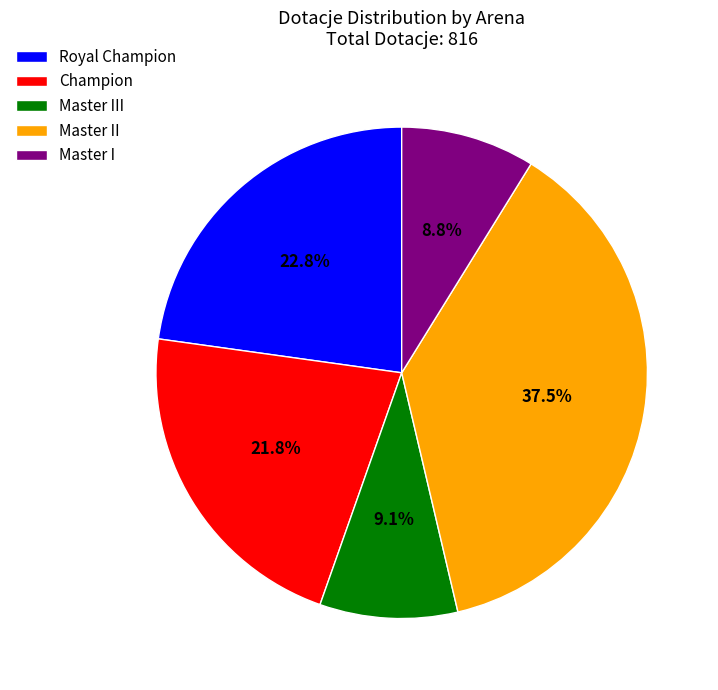

Do Master II and Champion together represent more than half of the pie?

Yes